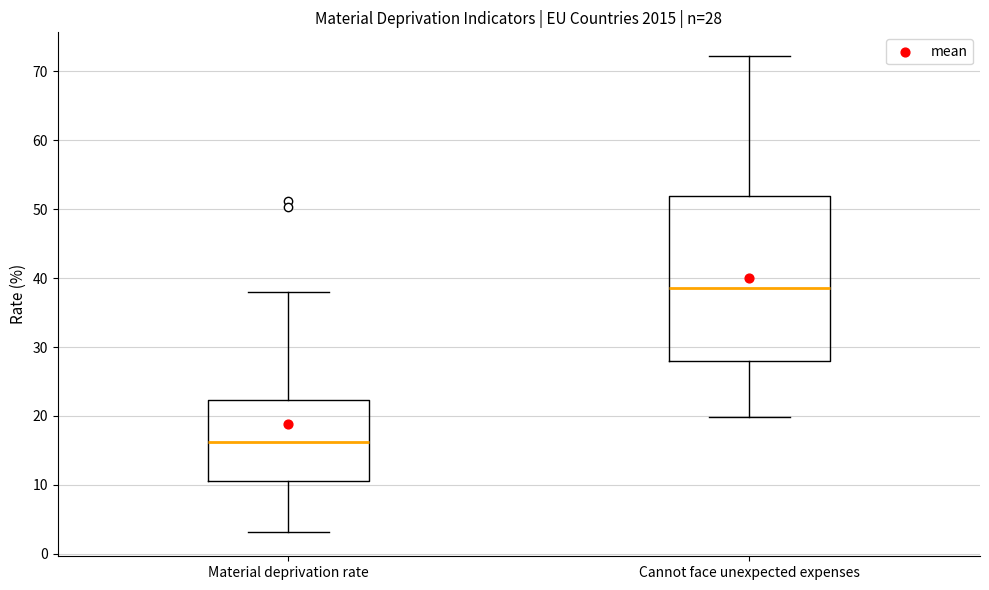

Which box's median line is the lowest?

Material deprivation rate